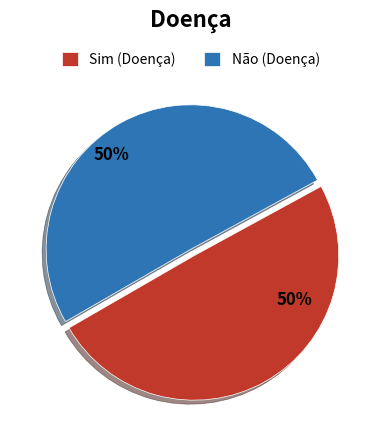

Is the sum of Sim (Doença) and Não (Doença) greater than half?

Yes